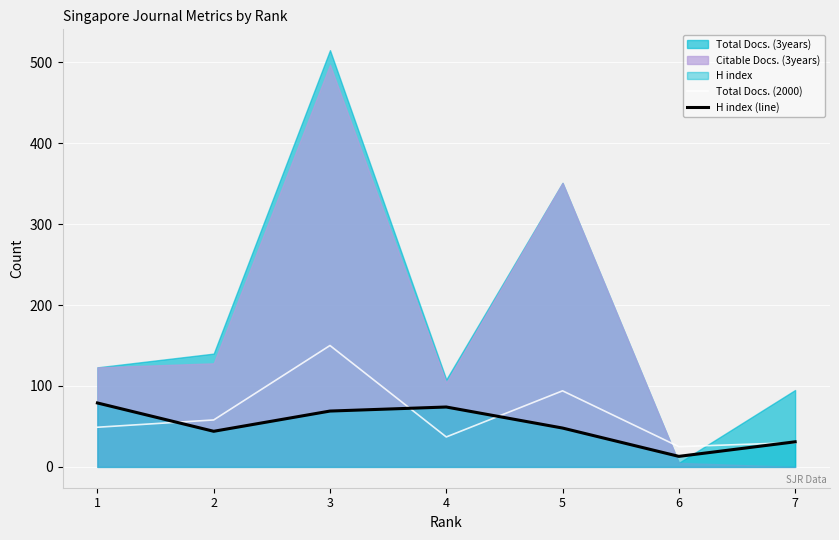

The Total Docs. (2000) series shows 49 at 1. True or false?

True